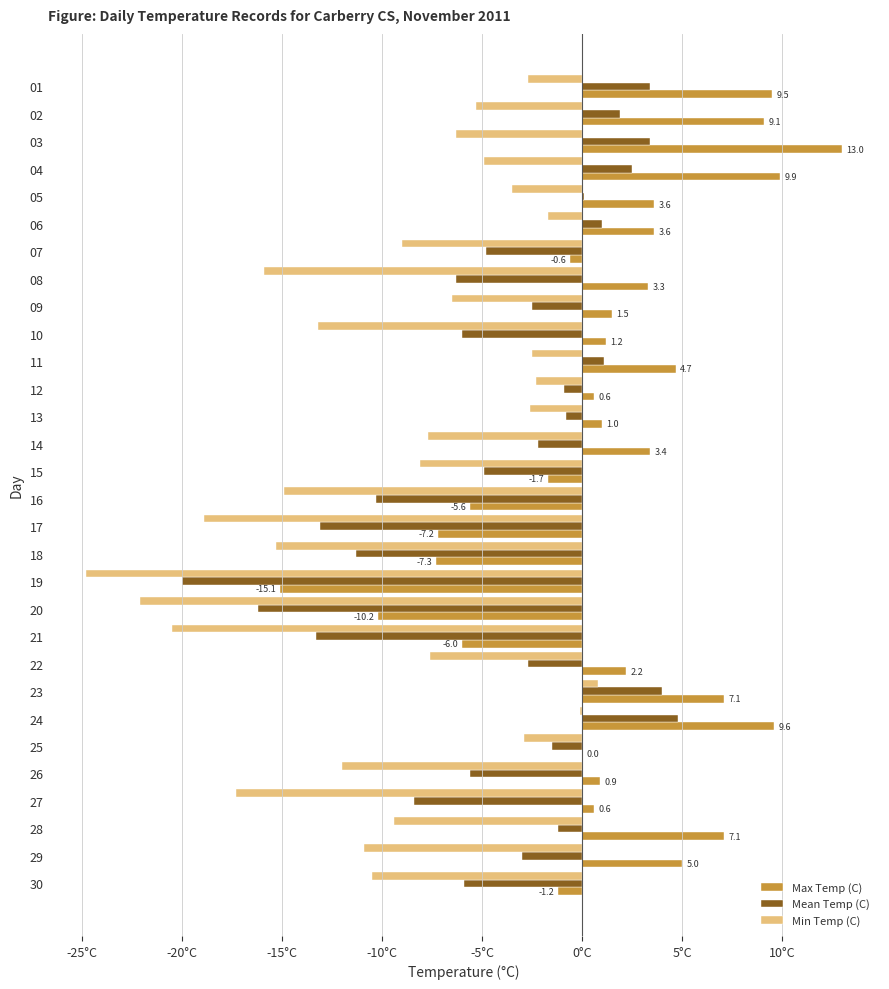

List the series in order of their overall mean, lowest first.

Min Temp (C), Mean Temp (C), Max Temp (C)